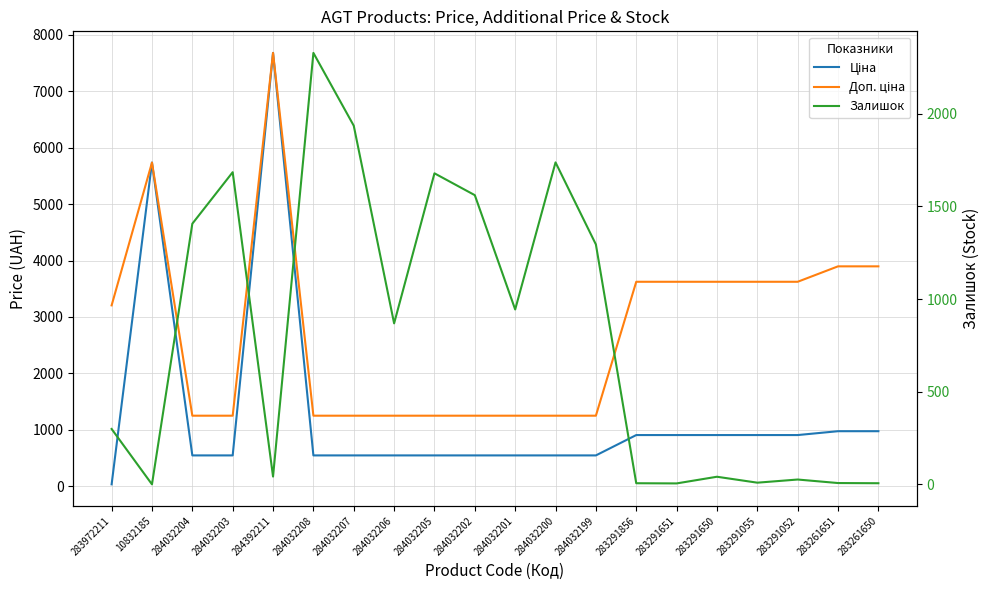

At 284032203, list the series in order from largest to smallest.

Залишок, Доп. ціна, Ціна